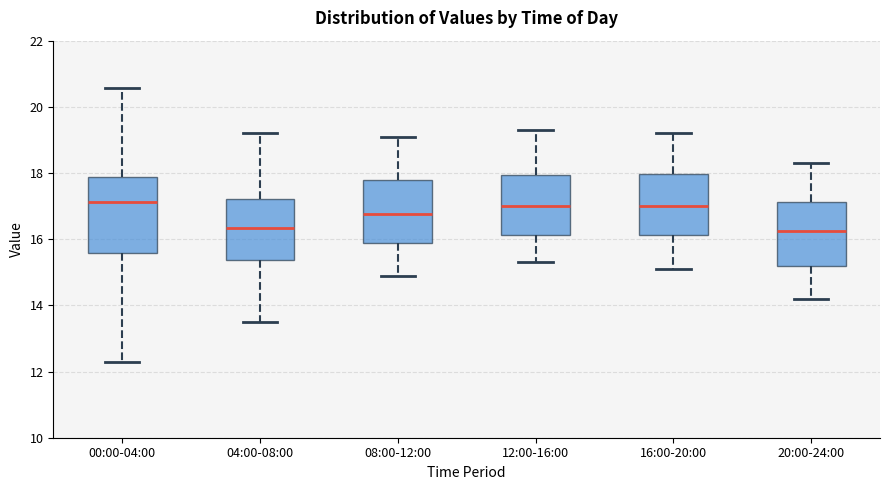

Reading left to right, read every box against the y-axis: the position of its median line, the range the box covers, and the ends of its whiskers. The values are not printed on the chart, so give them approximately, as read against the axis.

00:00-04:00: median 17.2, box 15.6 to 17.8, whiskers 12.4 to 20.6
04:00-08:00: median 16.4, box 15.4 to 17.2, whiskers 13.6 to 19.2
08:00-12:00: median 16.8, box 15.8 to 17.8, whiskers 15.0 to 19.2
12:00-16:00: median 17.0, box 16.2 to 18.0, whiskers 15.4 to 19.4
16:00-20:00: median 17.0, box 16.2 to 18.0, whiskers 15.2 to 19.2
20:00-24:00: median 16.2, box 15.2 to 17.2, whiskers 14.2 to 18.4